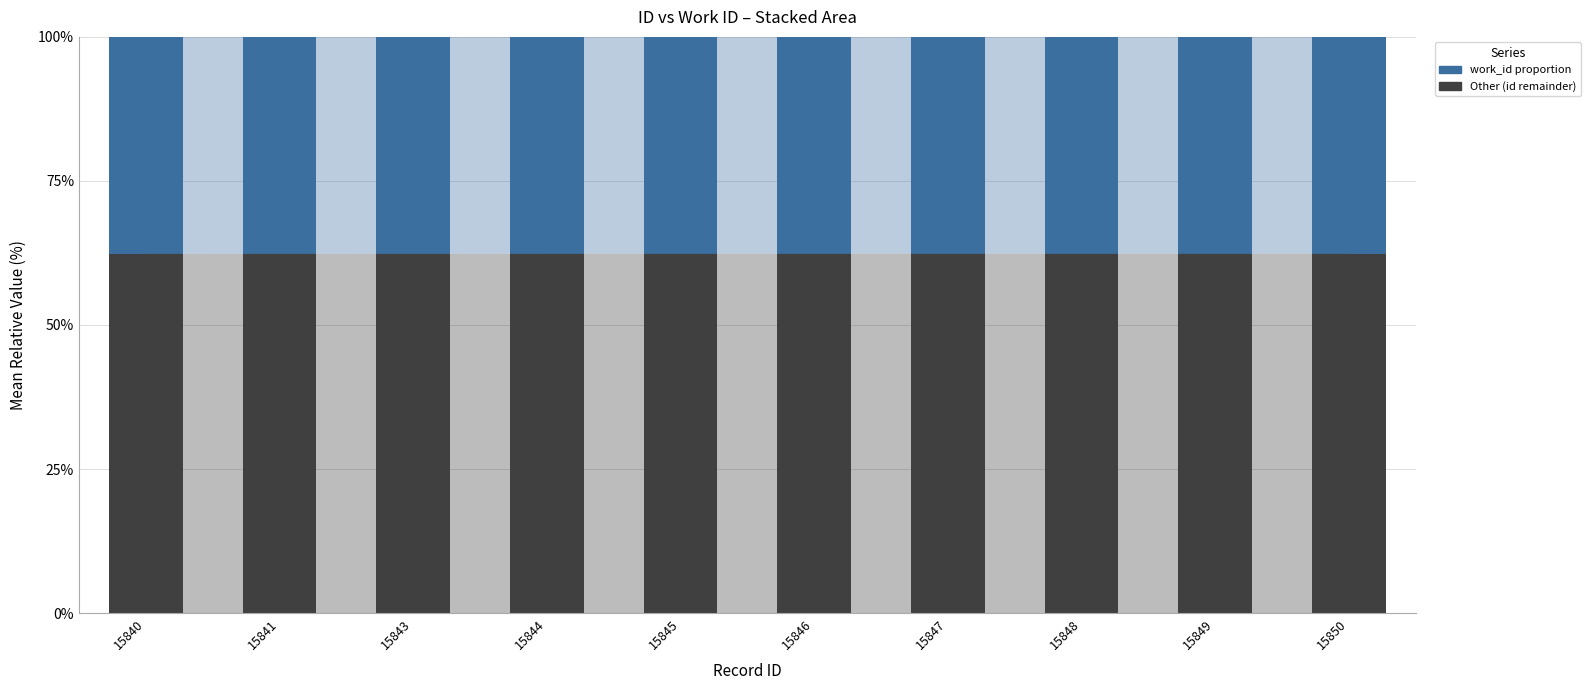

What is the total value across all series at 15844?

100.0